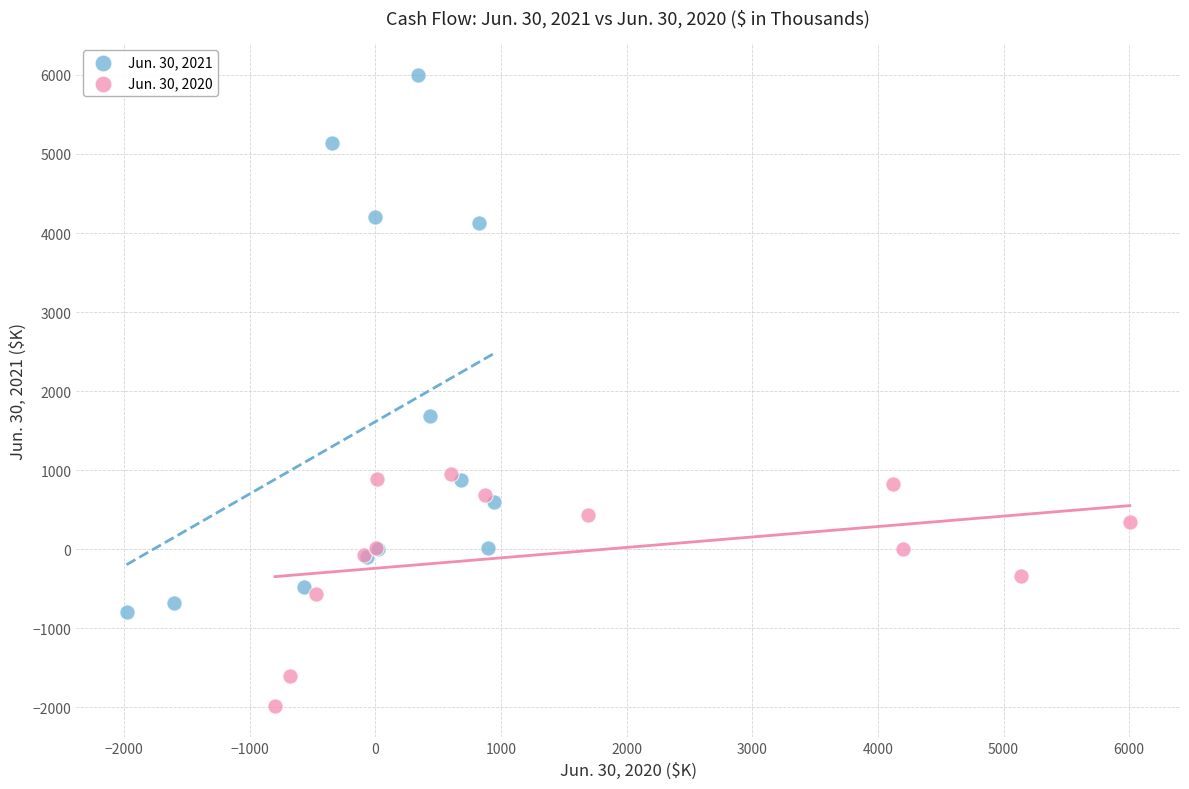

Which series has the widest spread of Y values?

Jun. 30, 2021